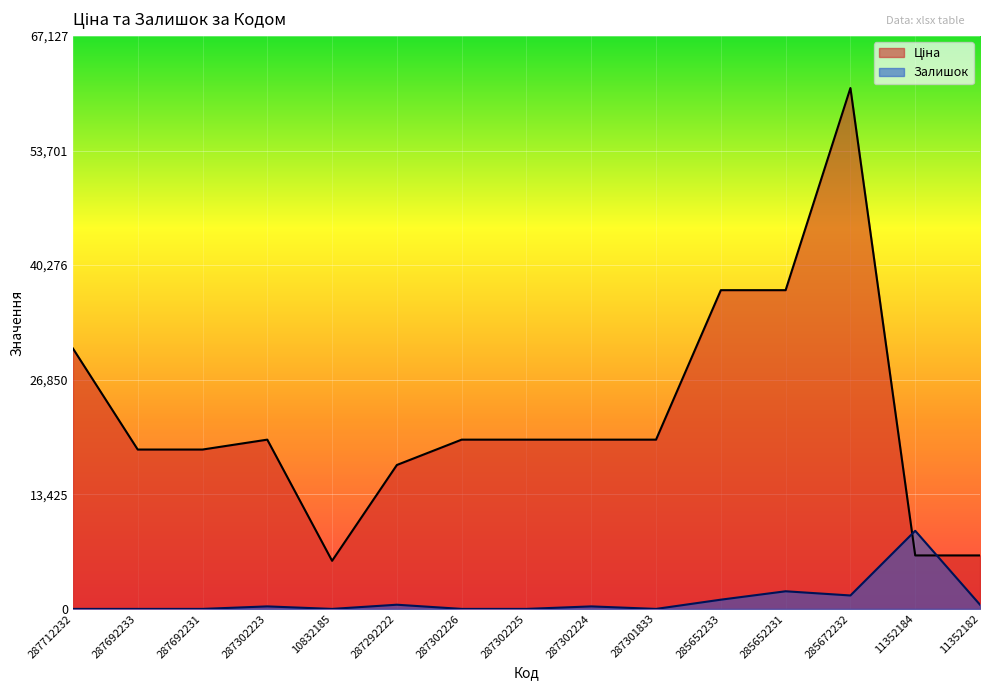

The value of Залишок at 285652233 is 1498.8. True or false?

False